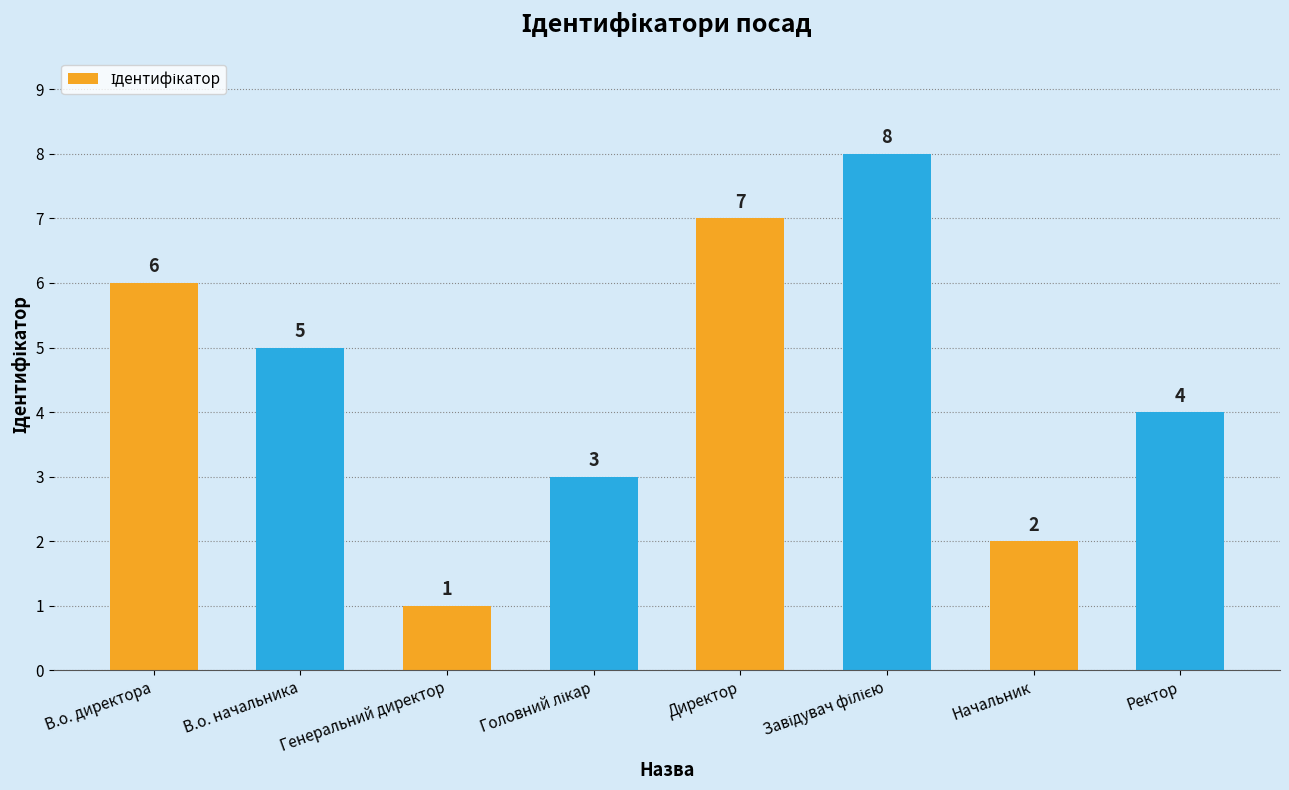

Reading left to right, what are all the values shown in this chart?

6	5	1	3	7	8	2	4